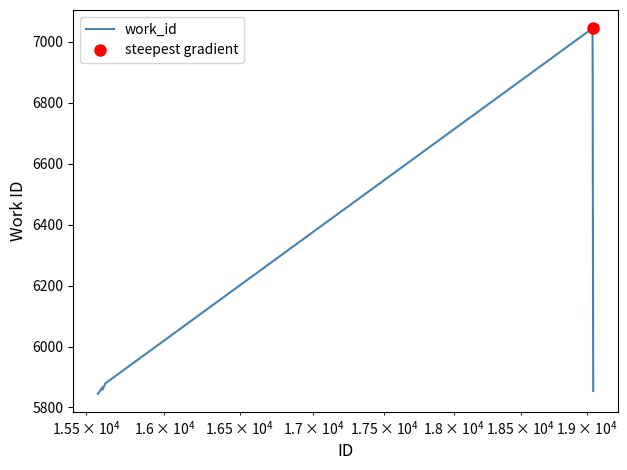

What is the highest value of the work_id series?

7045